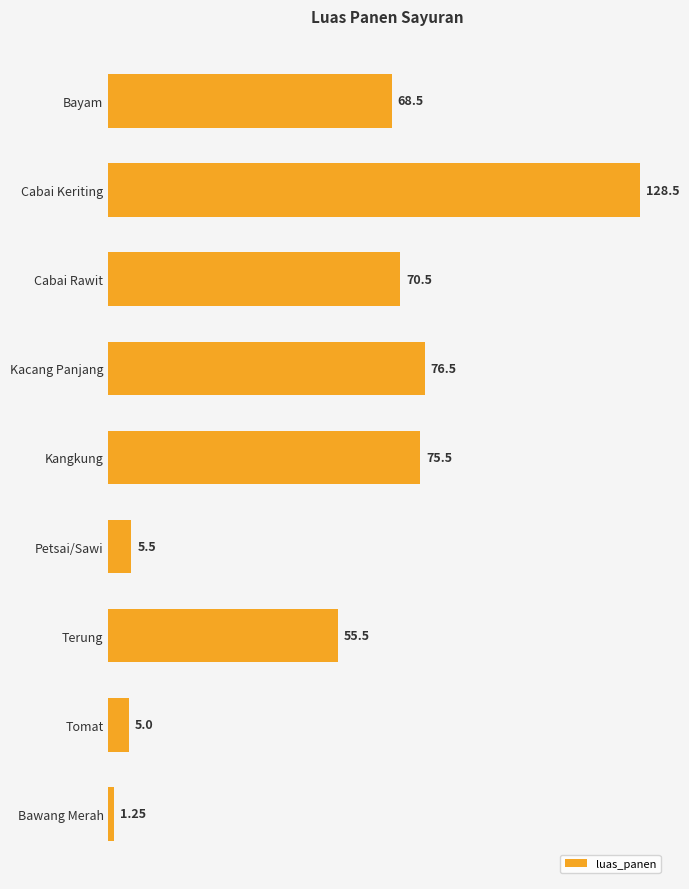

How many series are shown in this chart?

1